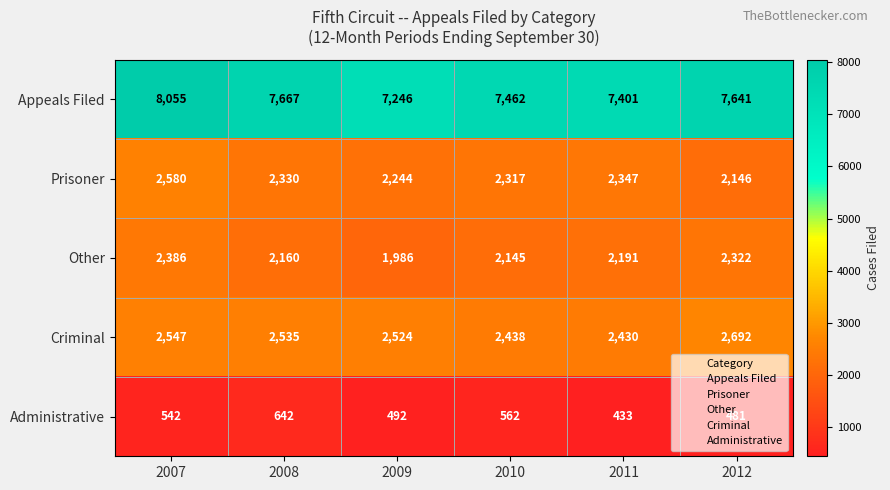

The value of Criminal at 2012 is 1338. True or false?

False